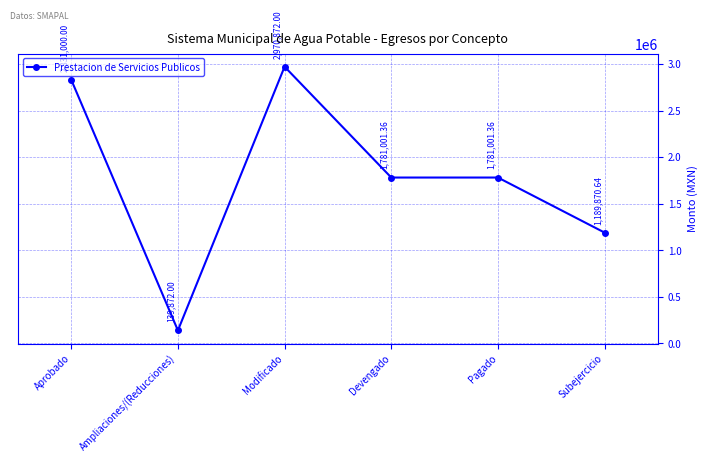

What is the sum of all values?

10693617.4